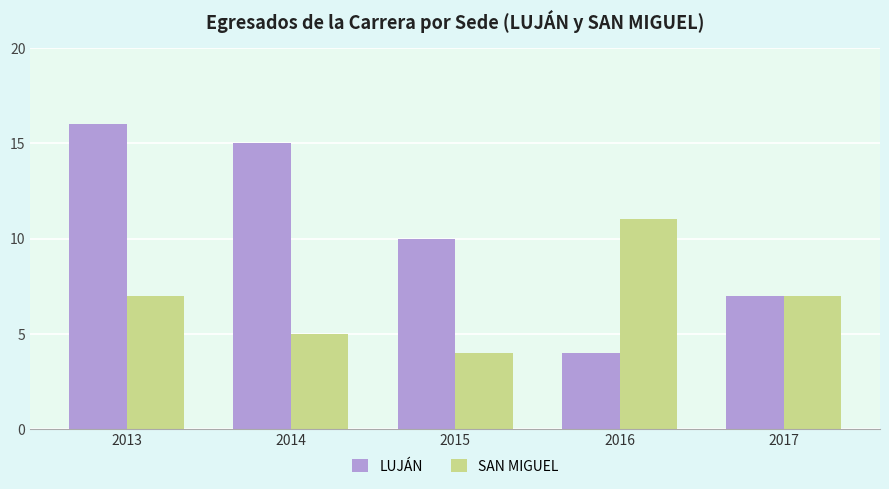

Rank the series at 2014 from lowest to highest value.

SAN MIGUEL, LUJÁN